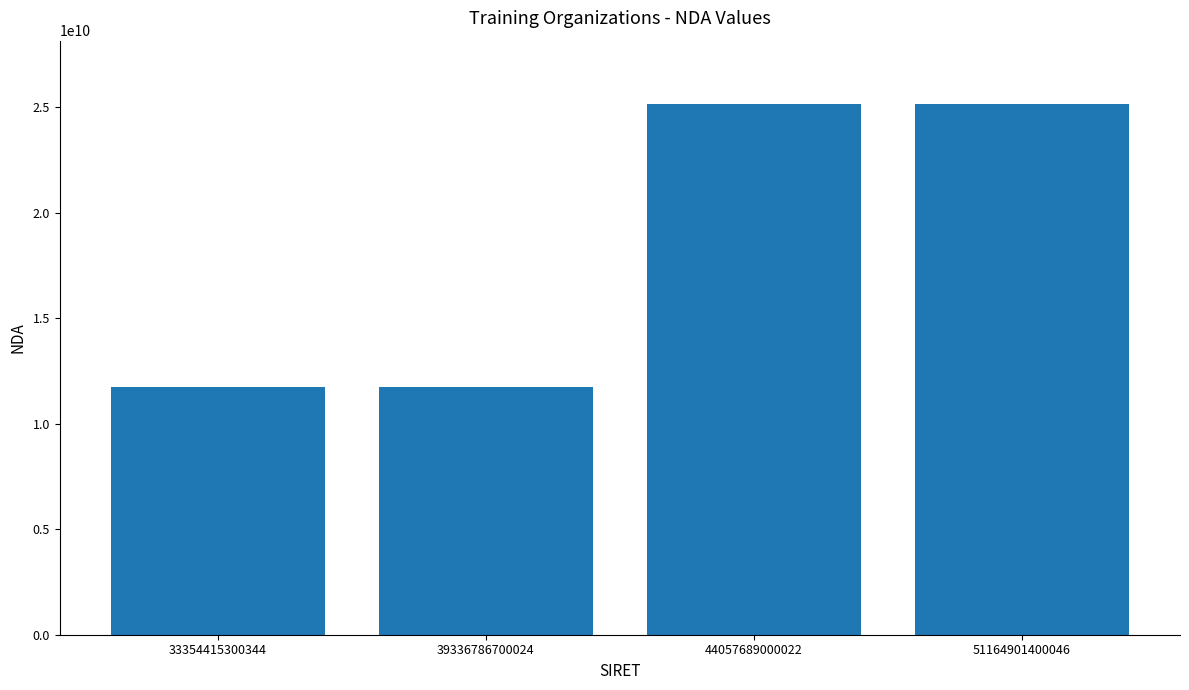

What is the greatest value displayed?

25140225314